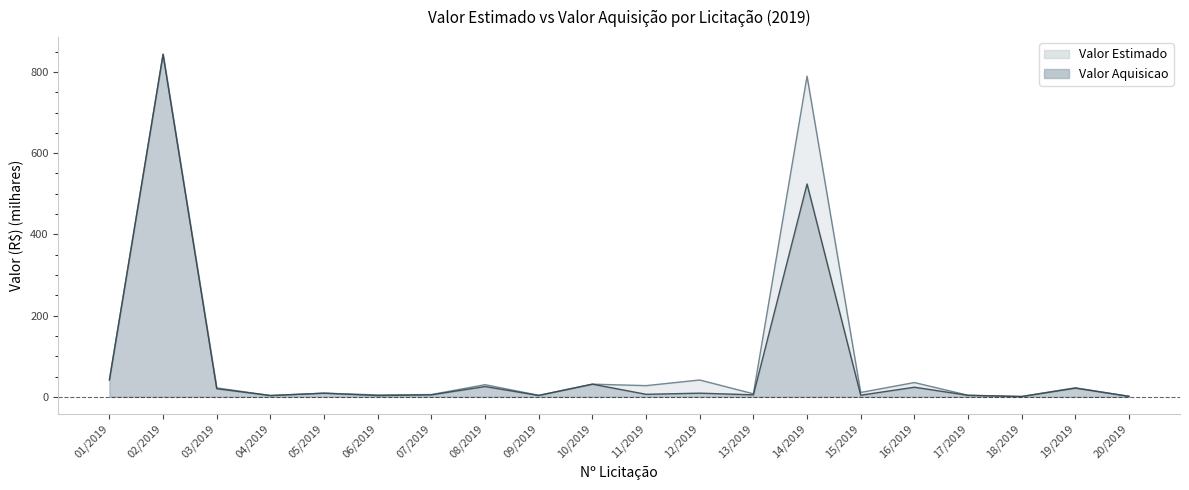

What is the approximate value of Valor Estimado at 11/2019?

27.6